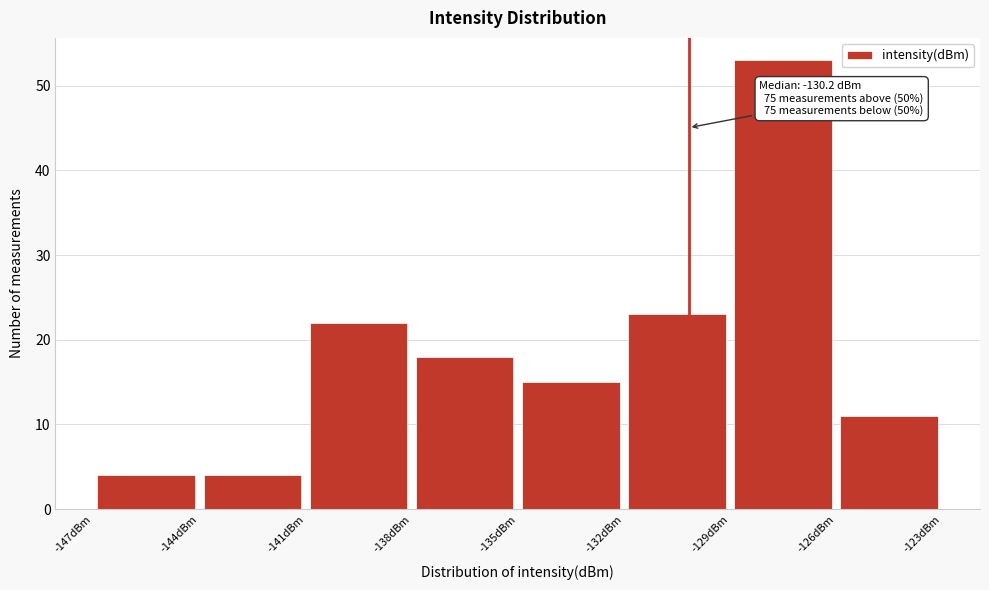

Which range on the x-axis has the tallest bar?

-129 to -126